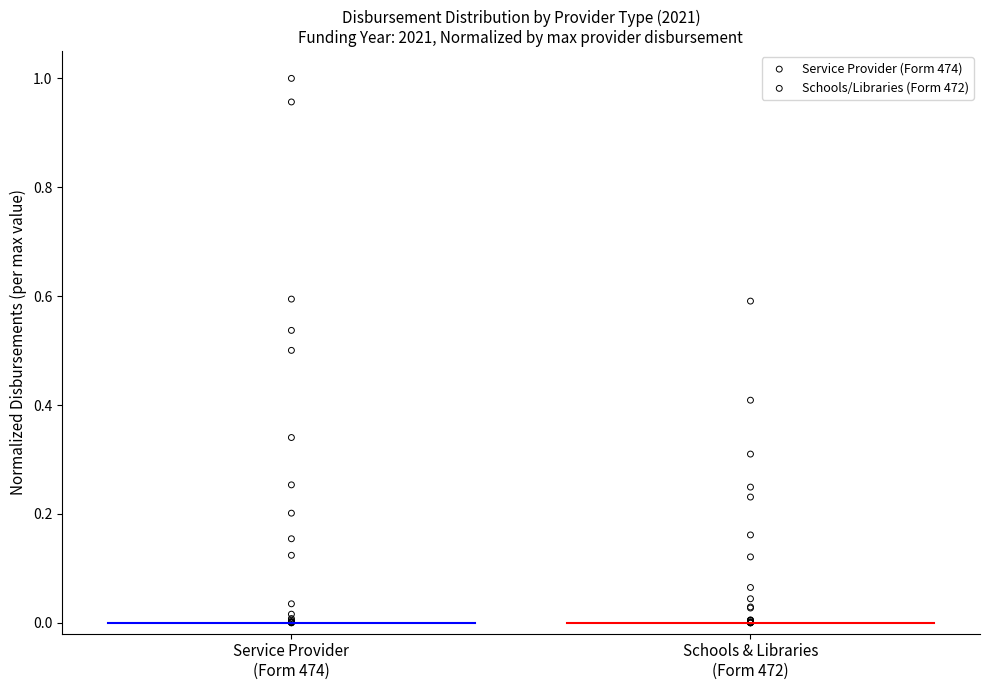

Which series reaches the maximum Y coordinate?

Service Provider (Form 474)